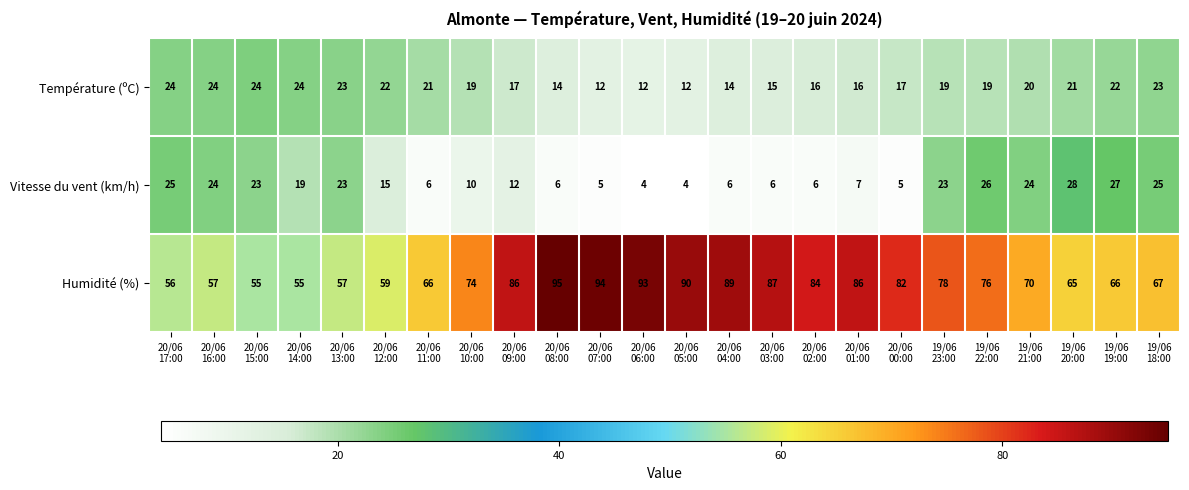

What is the highest value of the Température (ºC) series?

24